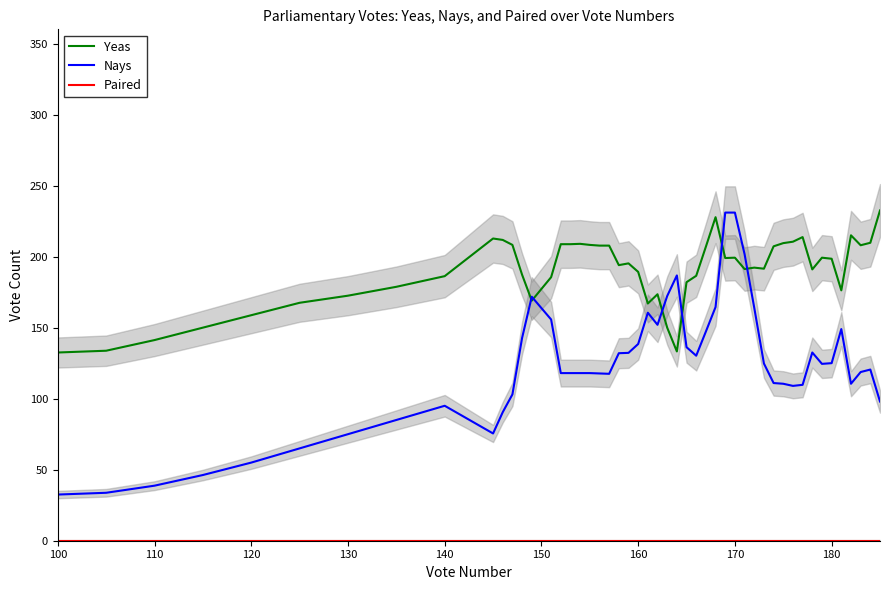

What is the maximum value for Nays?

231.0